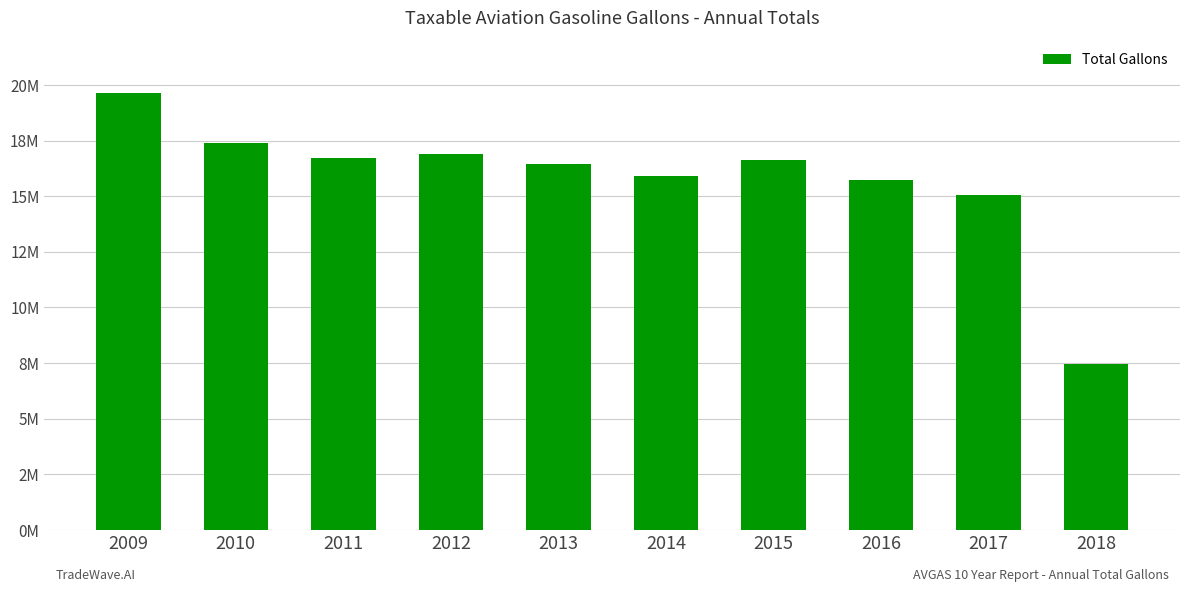

Rank the categories by value from highest to lowest.

2009, 2010, 2012, 2011, 2015, 2013, 2014, 2016, 2017, 2018